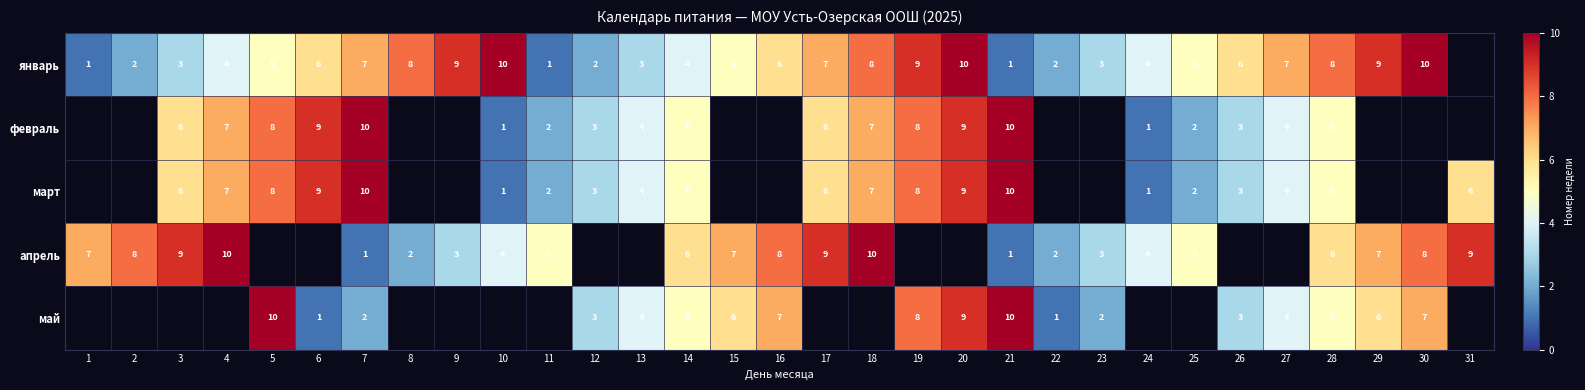

What is the sum of the май values at 29 and 22?

7